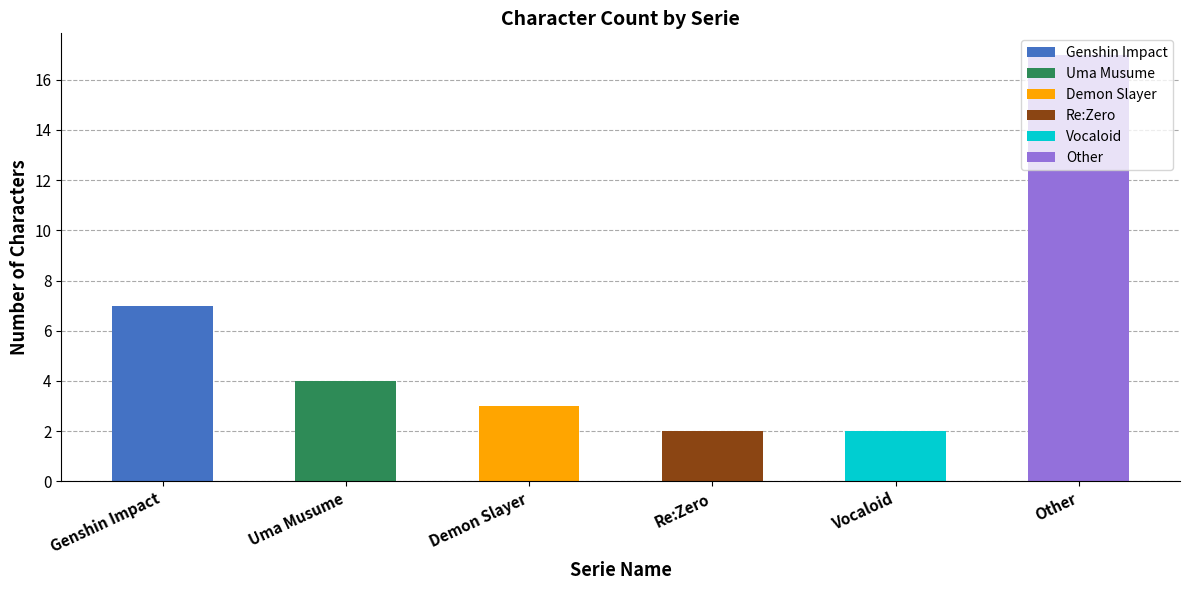

Does the chart contain stacked bars?

Yes